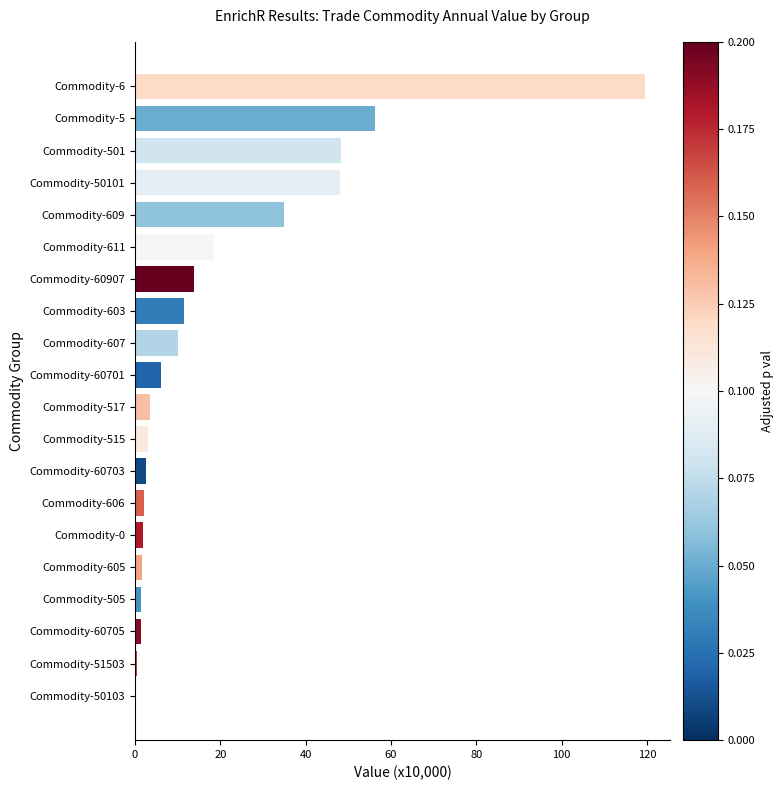

Is it true that the value at Commodity-5 is 80.7?

False